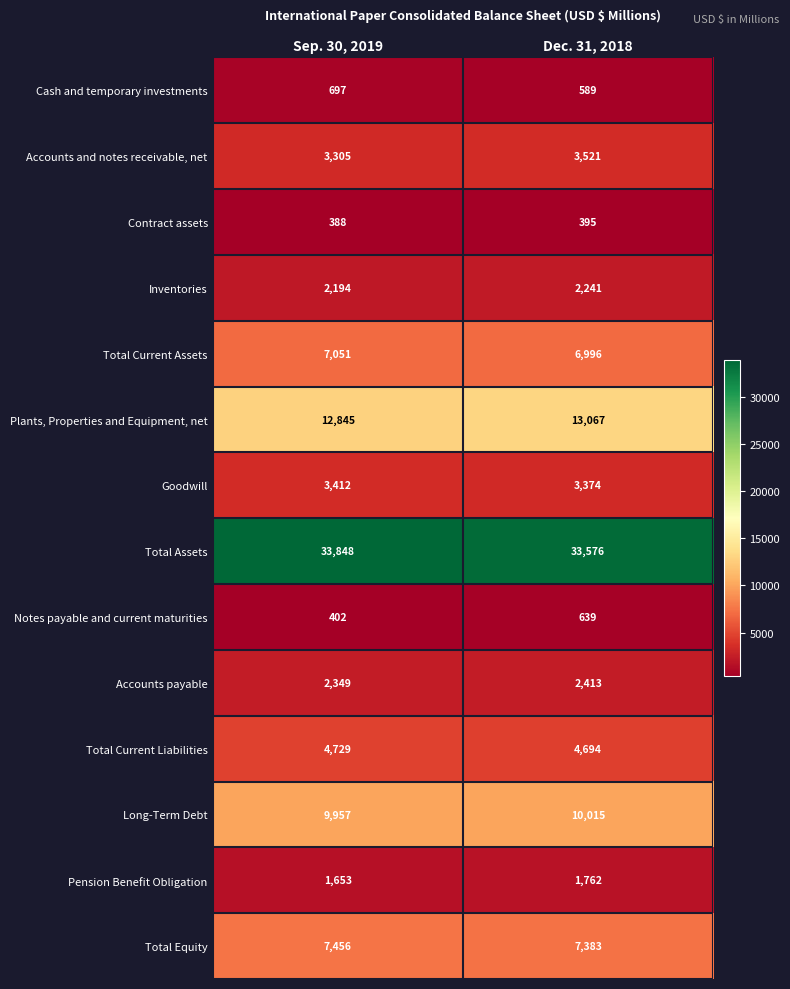

What is the difference between the maximum and minimum values in the Total Current Assets series?

55